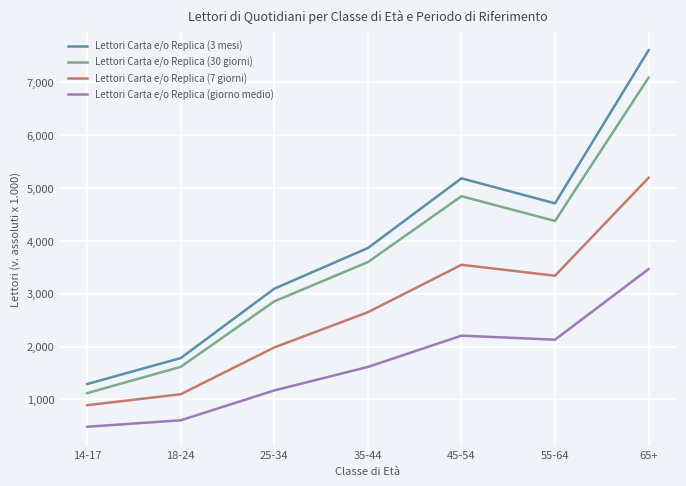

Rank the series at 35-44 from lowest to highest value.

Lettori Carta e/o Replica (giorno medio), Lettori Carta e/o Replica (7 giorni), Lettori Carta e/o Replica (30 giorni), Lettori Carta e/o Replica (3 mesi)